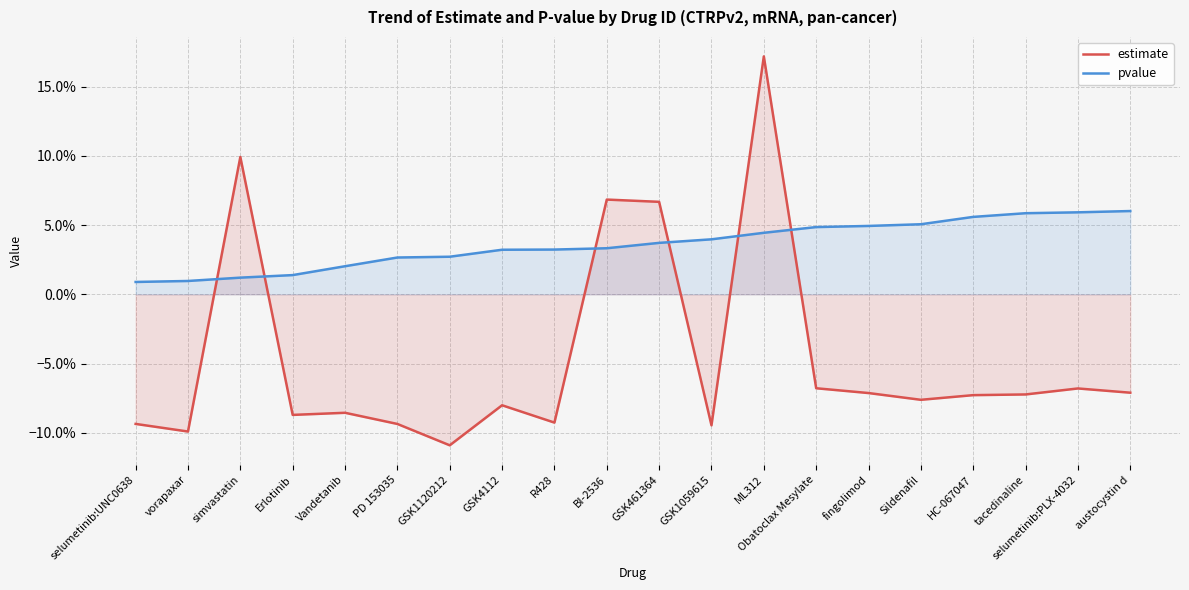

Reading left to right, transcribe all the data shown in this chart.

estimate: -0.1	-0.1	0.1	-0.1	-0.1	-0.1	-0.1	-0.1	-0.1	0.1	0.1	-0.1	0.2	-0.1	-0.1	-0.1	-0.1	-0.1	-0.1	-0.1
pvalue: 0.0	0.0	0.0	0.0	0.0	0.0	0.0	0.0	0.0	0.0	0.0	0.0	0.0	0.0	0.0	0.1	0.1	0.1	0.1	0.1